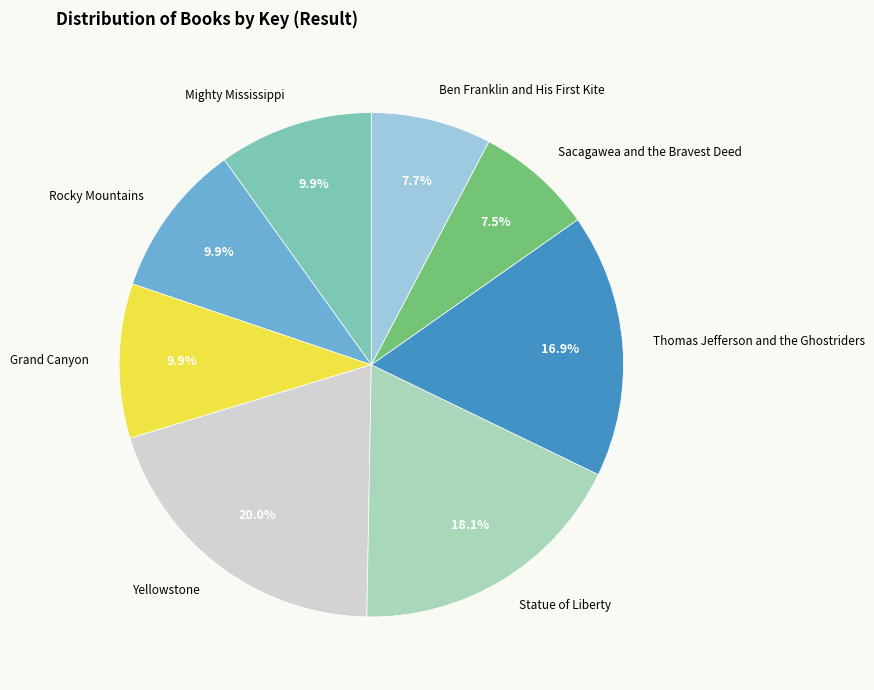

What percentage is the Mighty Mississippi slice, to the nearest percent?

10%